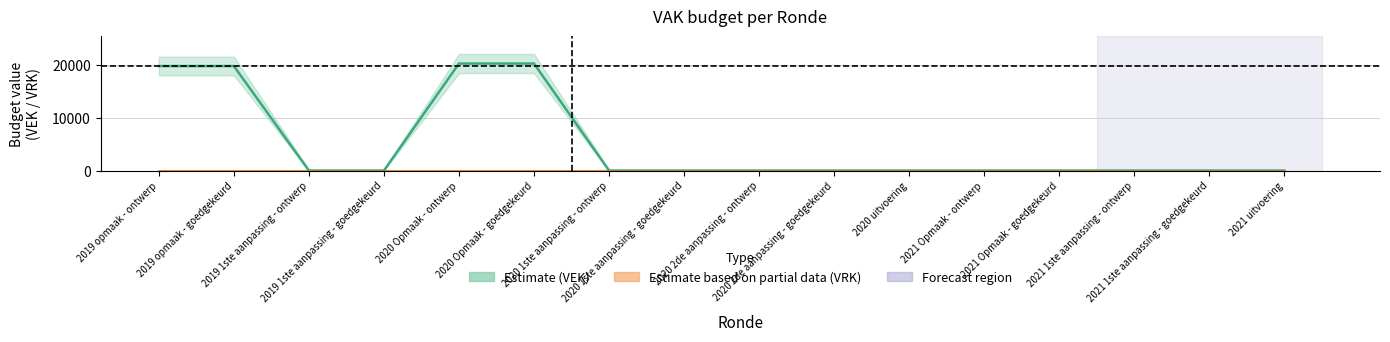

Reading right to left, transcribe all the data shown in this chart.

VEK (Estimate): 2021 uitvoering=0	2021 1ste aanpassing - goedgekeurd=0	2021 1ste aanpassing - ontwerp=0	2021 Opmaak - goedgekeurd=0	2021 Opmaak - ontwerp=0	2020 uitvoering=0	2020 2de aanpassing - goedgekeurd=0	2020 2de aanpassing - ontwerp=0	2020 1ste aanpassing - goedgekeurd=0	2020 1ste aanpassing - ontwerp=0	2020 Opmaak - goedgekeurd=20352	2020 Opmaak - ontwerp=20352	2019 1ste aanpassing - goedgekeurd=0	2019 1ste aanpassing - ontwerp=0	2019 opmaak - goedgekeurd=19871	2019 opmaak - ontwerp=19871
VRK (Partial): 2021 uitvoering=0	2021 1ste aanpassing - goedgekeurd=0	2021 1ste aanpassing - ontwerp=0	2021 Opmaak - goedgekeurd=0	2021 Opmaak - ontwerp=0	2020 uitvoering=0	2020 2de aanpassing - goedgekeurd=0	2020 2de aanpassing - ontwerp=0	2020 1ste aanpassing - goedgekeurd=0	2020 1ste aanpassing - ontwerp=0	2020 Opmaak - goedgekeurd=0	2020 Opmaak - ontwerp=0	2019 1ste aanpassing - goedgekeurd=0	2019 1ste aanpassing - ontwerp=0	2019 opmaak - goedgekeurd=0	2019 opmaak - ontwerp=0